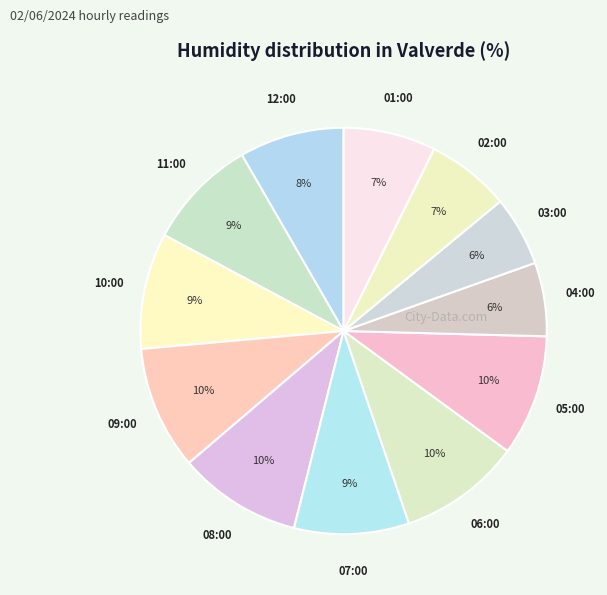

The 04:00 slice represents 6% of the pie. True or false?

True